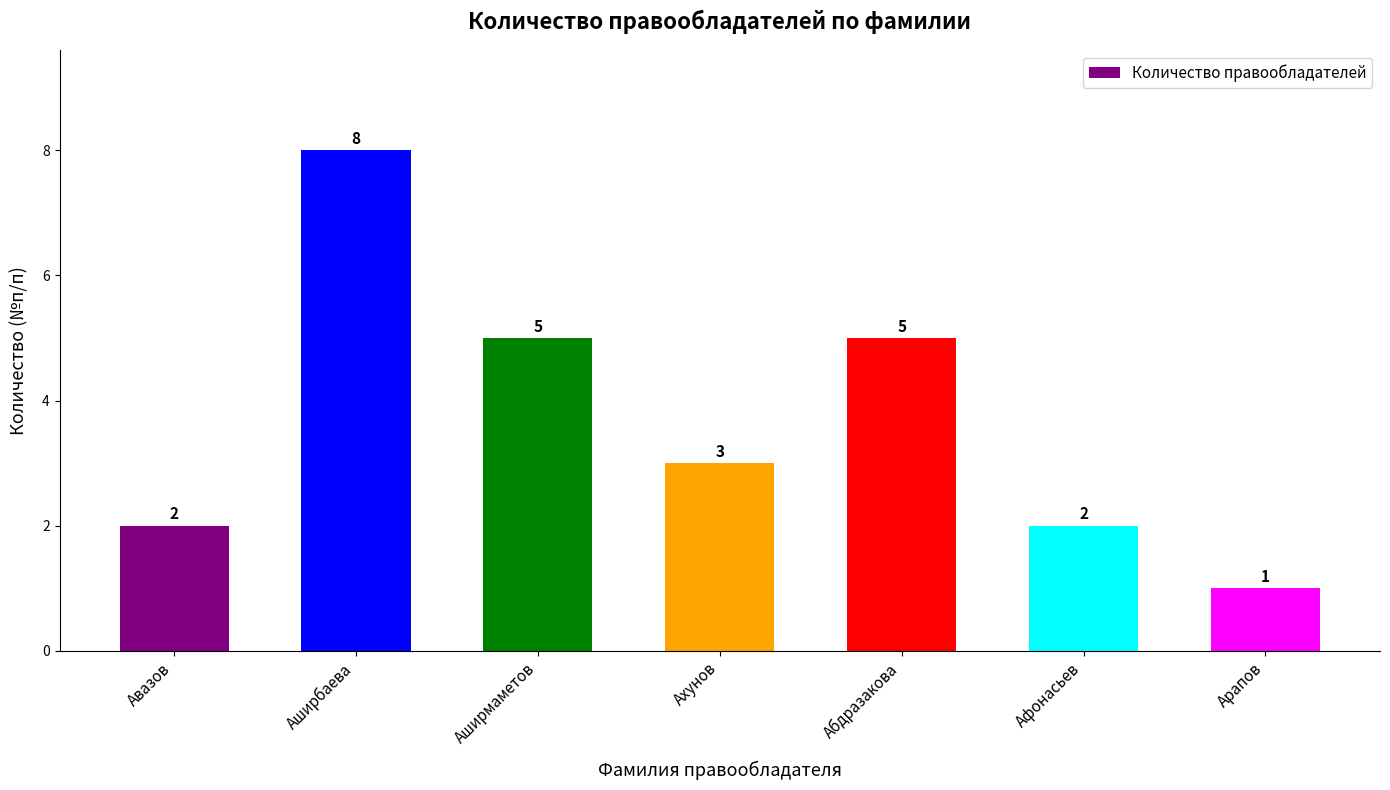

Reading left to right, transcribe all the data shown in this chart.

2	8	5	3	5	2	1